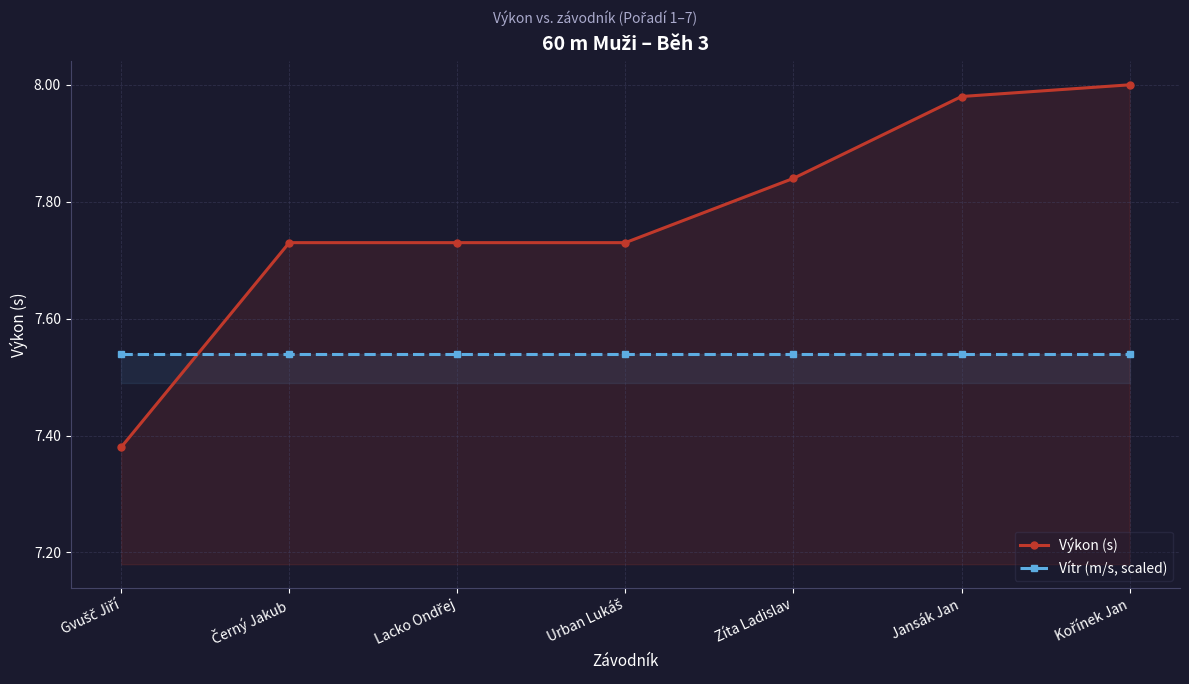

Rank the series by their maximum value, from highest to lowest.

Výkon (s), Vítr (m/s, scaled)